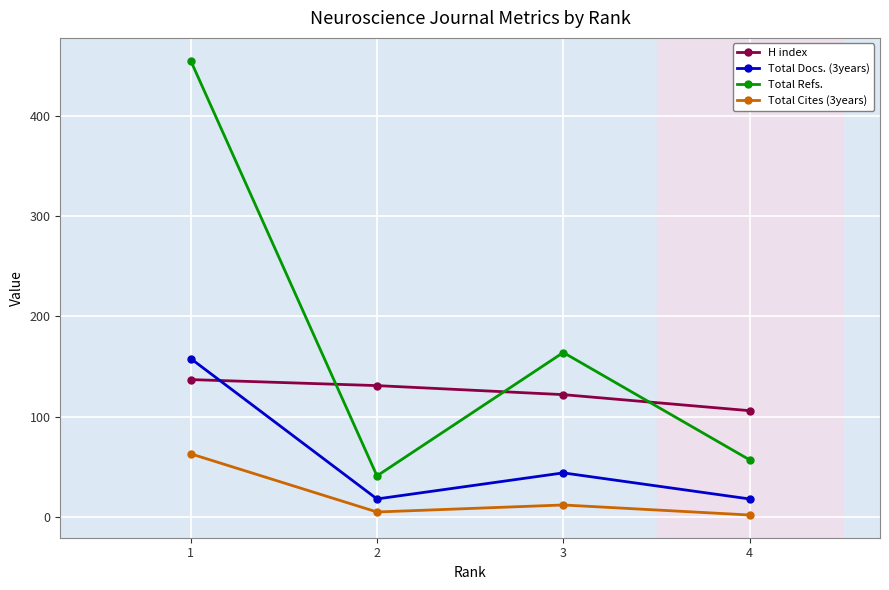

Is the value of H index at 3 greater than the value of Total Refs. at 4?

Yes